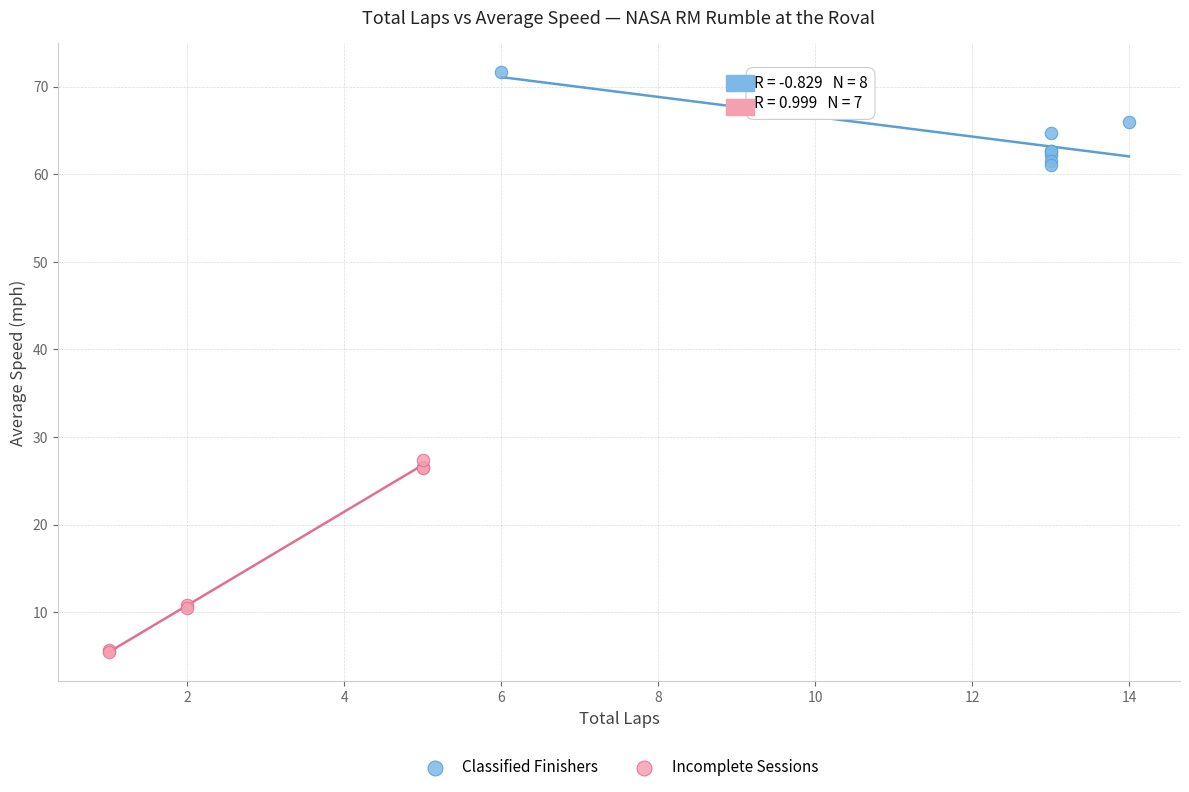

Which series contains the highest Y value?

Classified Finishers